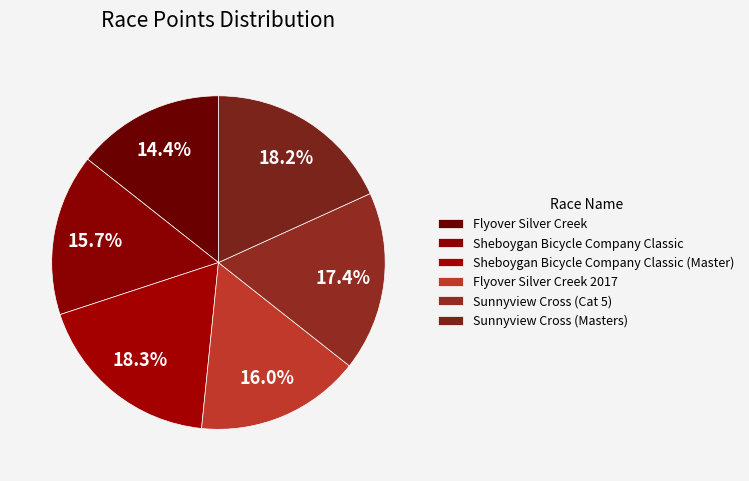

Is there any slice that represents more than half of the pie?

No